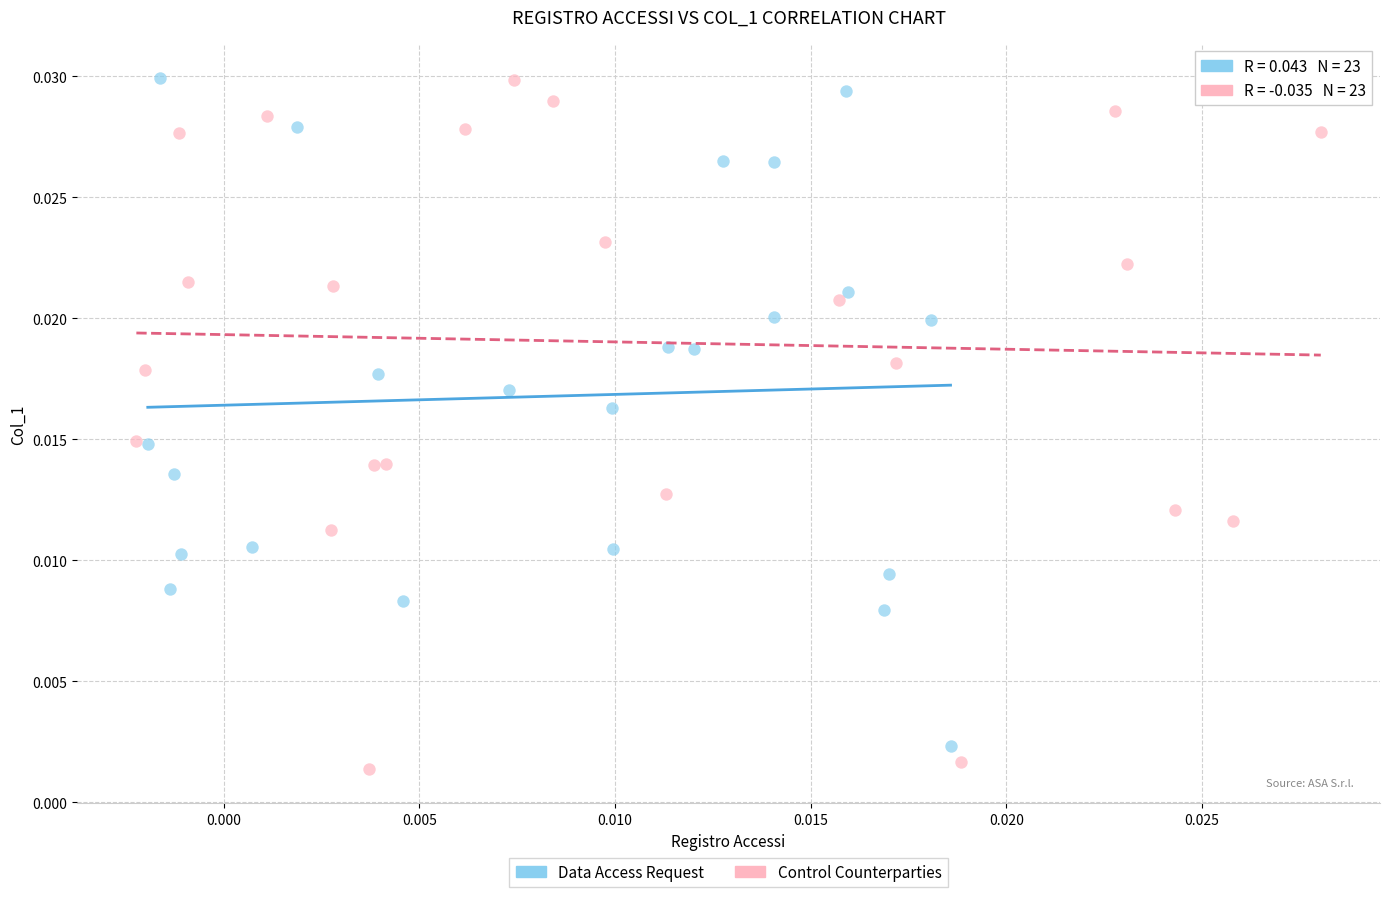

What are all the series names shown in the legend?

Data Access Request, Control Counterparties